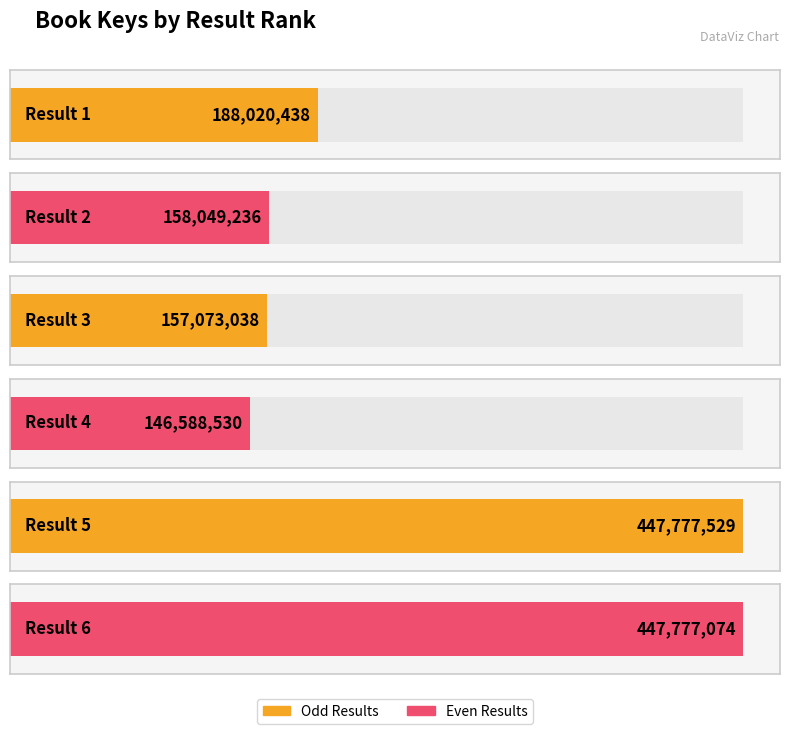

What is the change in value from 2 to 5?

+289728293